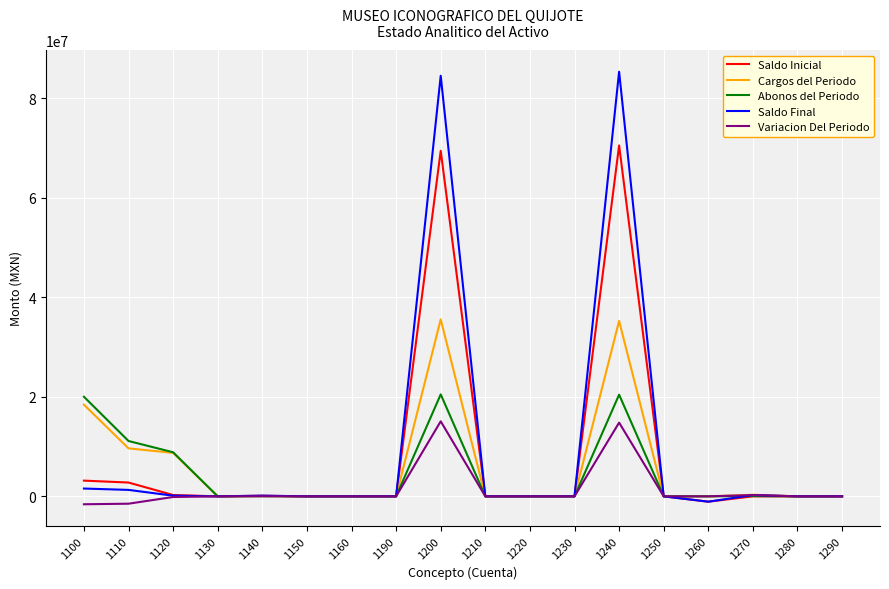

How many values in the Cargos del Periodo series exceed 0?

7